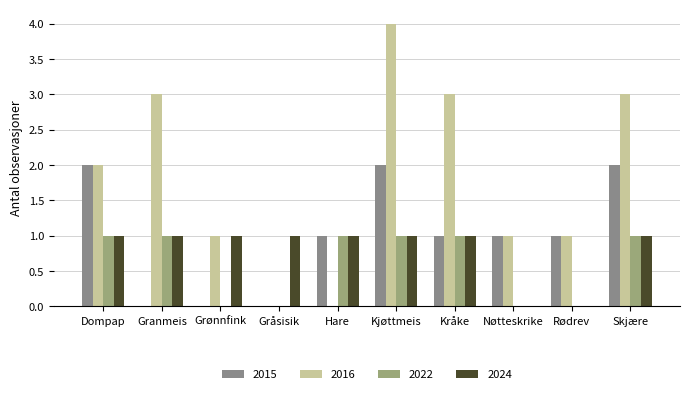

True or false: 2016 has a value of 3 at Skjære.

True